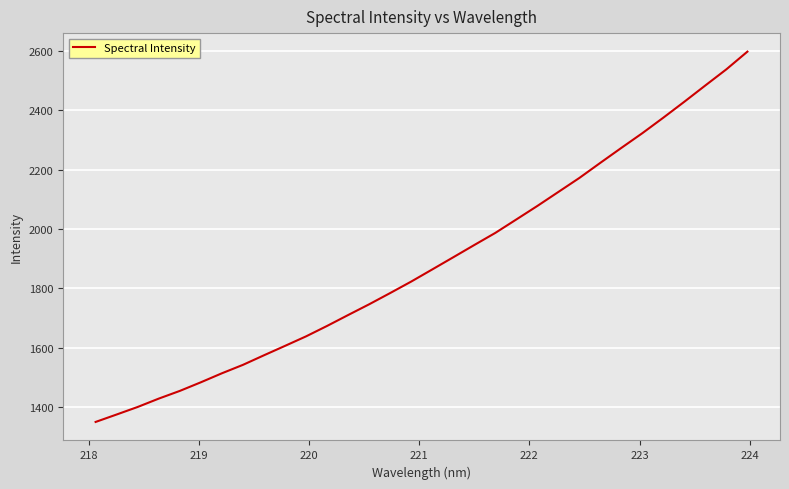

What is the greatest value displayed?

2598.3